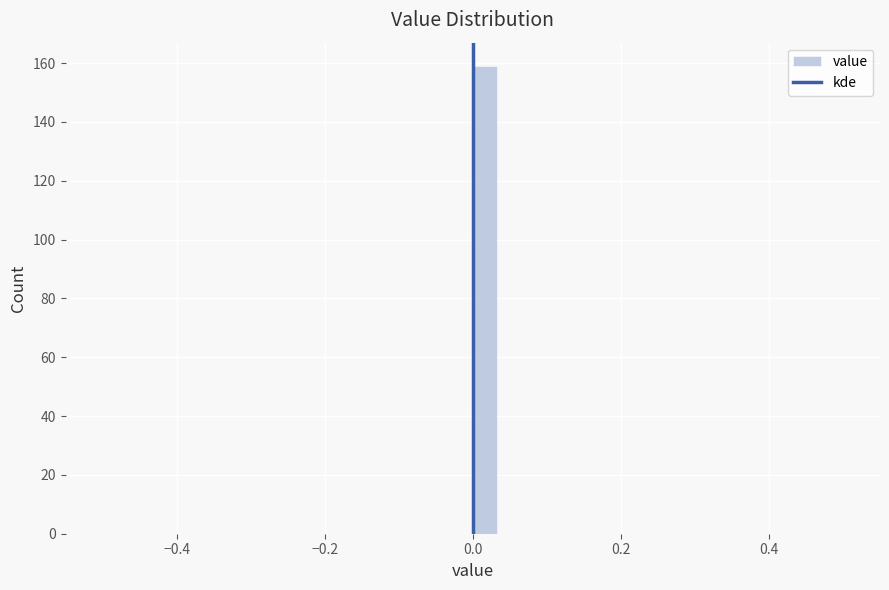

Around what value on the x-axis is the tallest bar? Give the approximate position of its centre, as read against the axis.

0.02